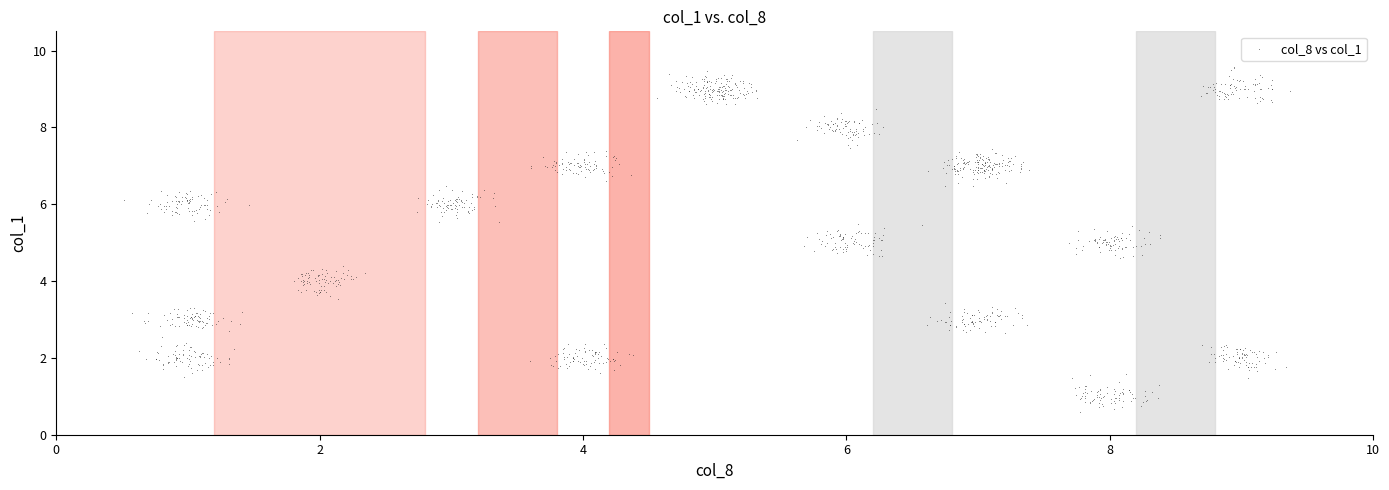

What is the range of X values (max minus min)?

8.9